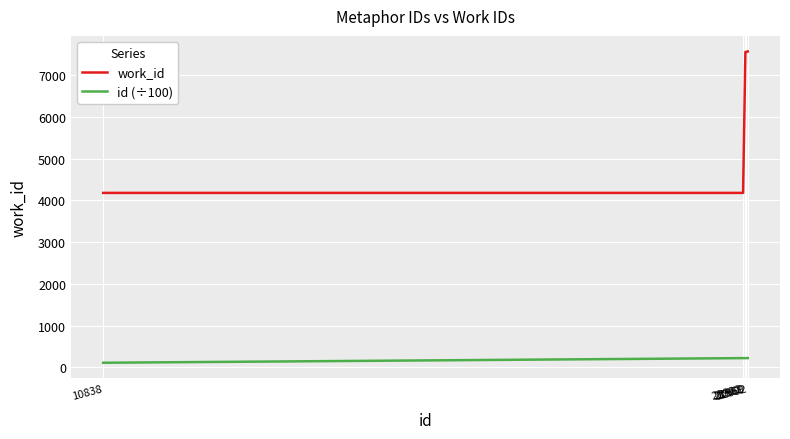

What is the lowest value of the work_id series?

4177.0